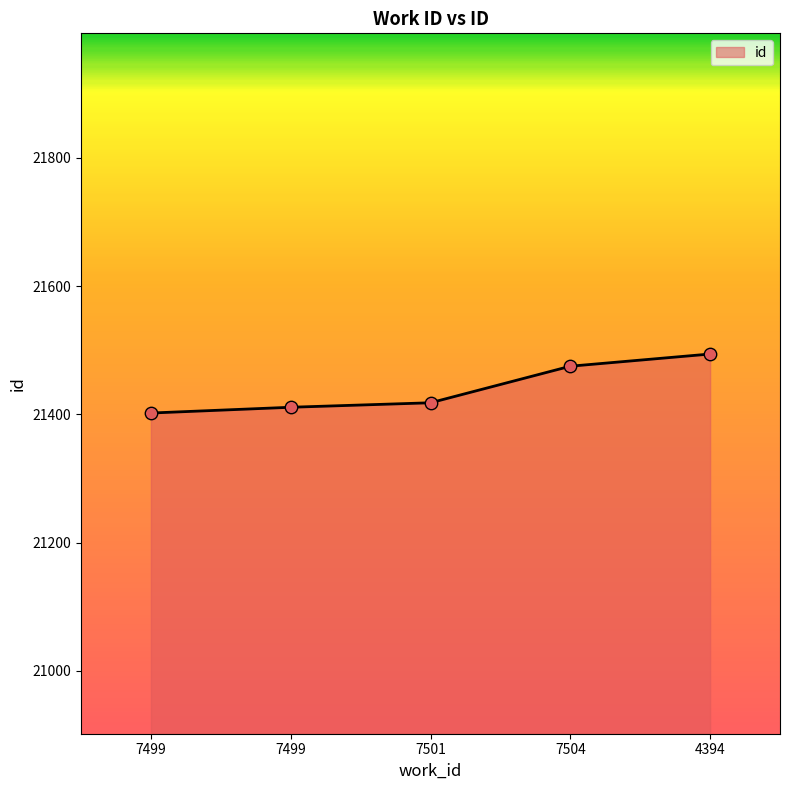

What is the ratio of the value at 4394 to the value at 7501?

1.0